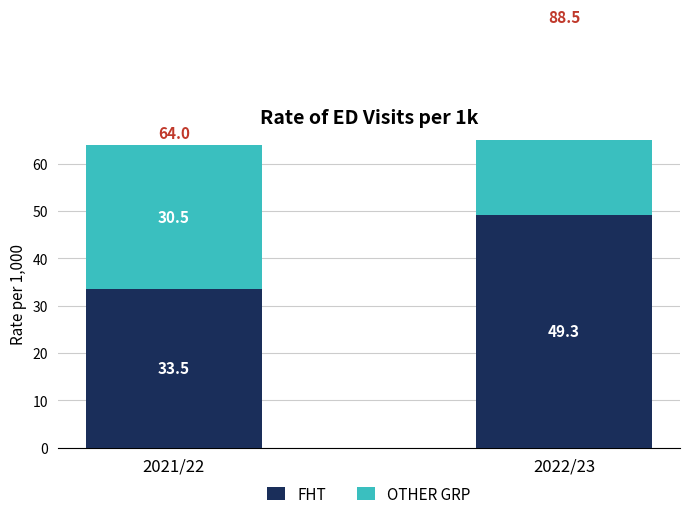

Rank the categories by OTHER GRP value from highest to lowest.

2022/23, 2021/22